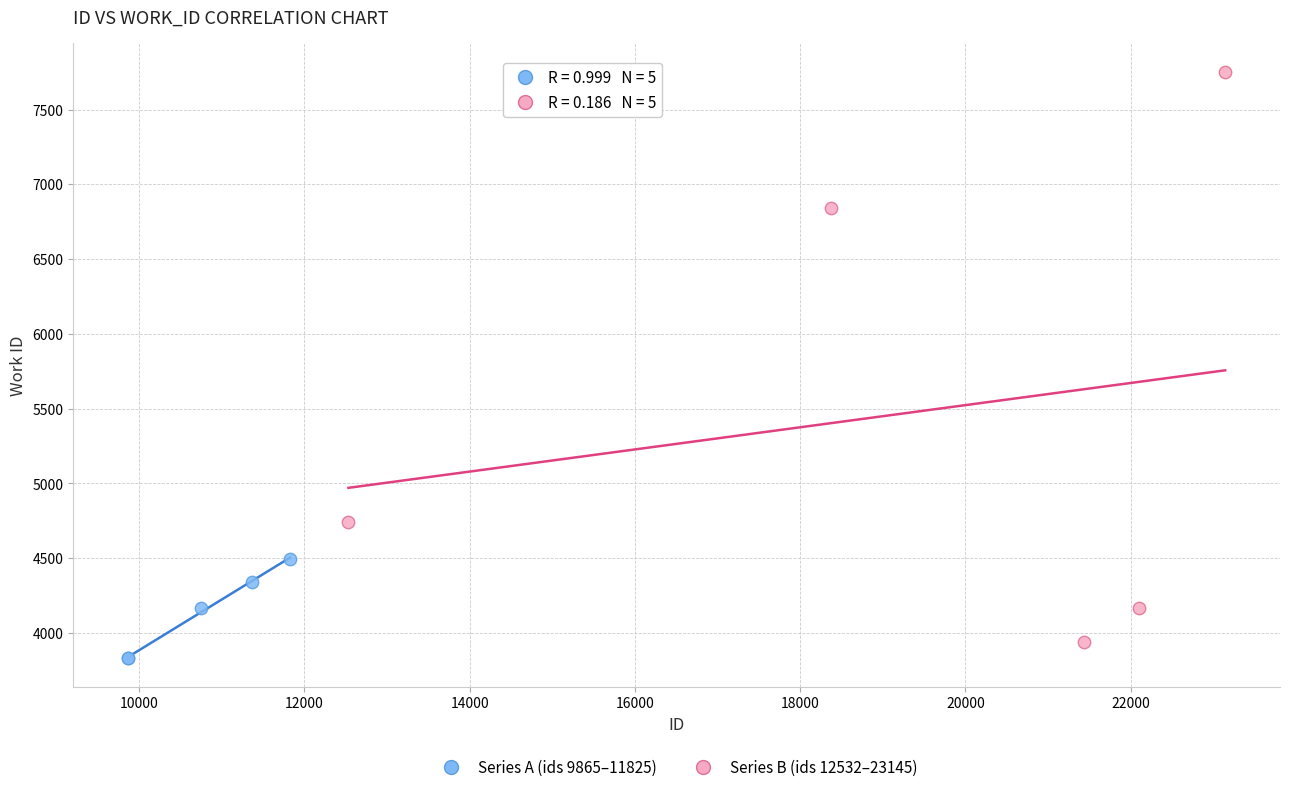

Which series contains the highest Y value?

Series B (ids 12532–23145)